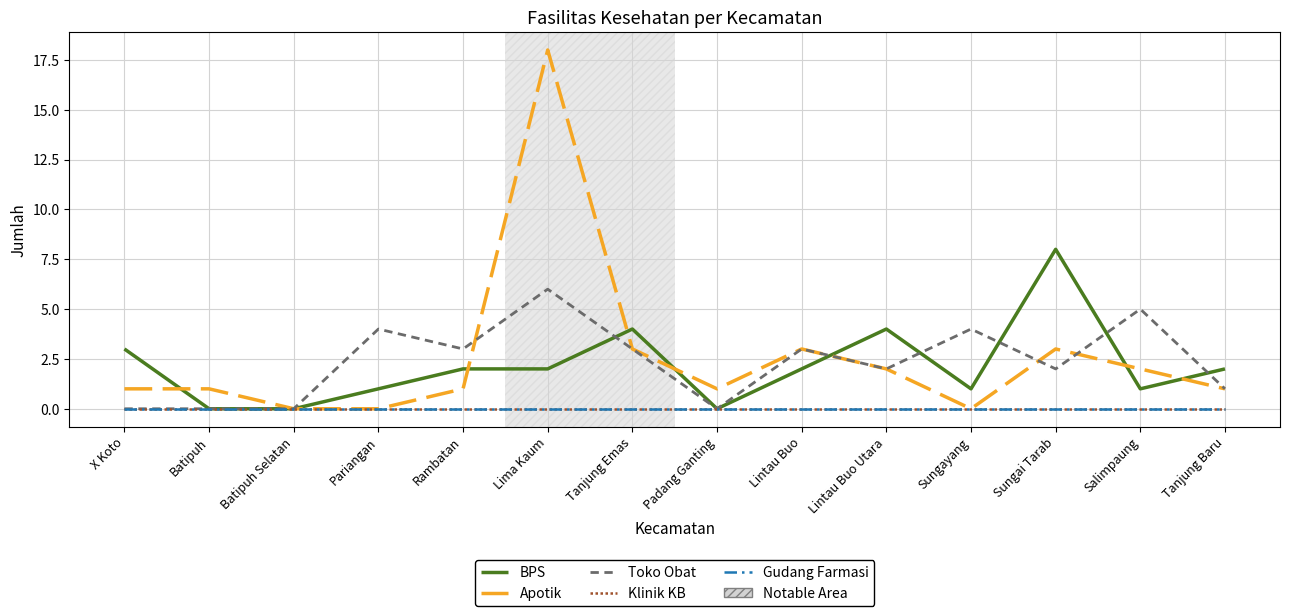

Does the chart have visible grid lines?

Yes